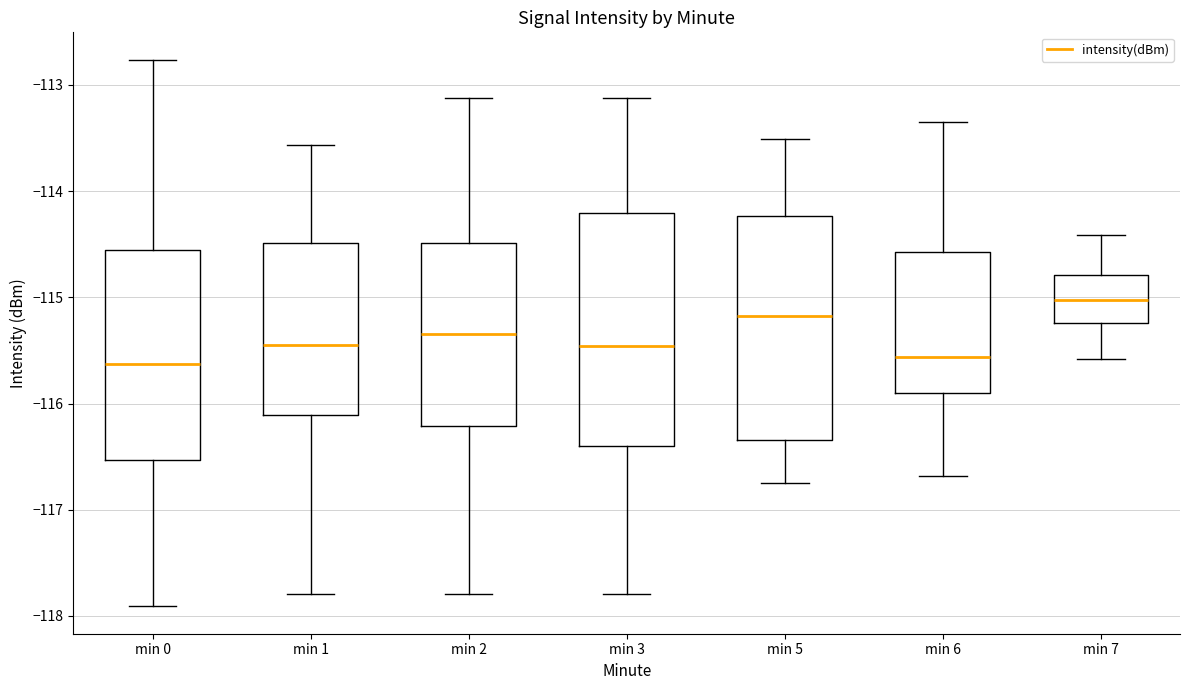

Reading left to right, read every box against the y-axis: the position of its median line, the range the box covers, and the ends of its whiskers. The values are not printed on the chart, so give them approximately, as read against the axis.

min 0: median -115.6, box -116.5 to -114.6, whiskers -117.9 to -112.8
min 1: median -115.5, box -116.1 to -114.5, whiskers -117.8 to -113.6
min 2: median -115.3, box -116.2 to -114.5, whiskers -117.8 to -113.1
min 3: median -115.5, box -116.4 to -114.2, whiskers -117.8 to -113.1
min 5: median -115.2, box -116.3 to -114.2, whiskers -116.7 to -113.5
min 6: median -115.6, box -115.9 to -114.6, whiskers -116.7 to -113.3
min 7: median -115.0, box -115.2 to -114.8, whiskers -115.6 to -114.4